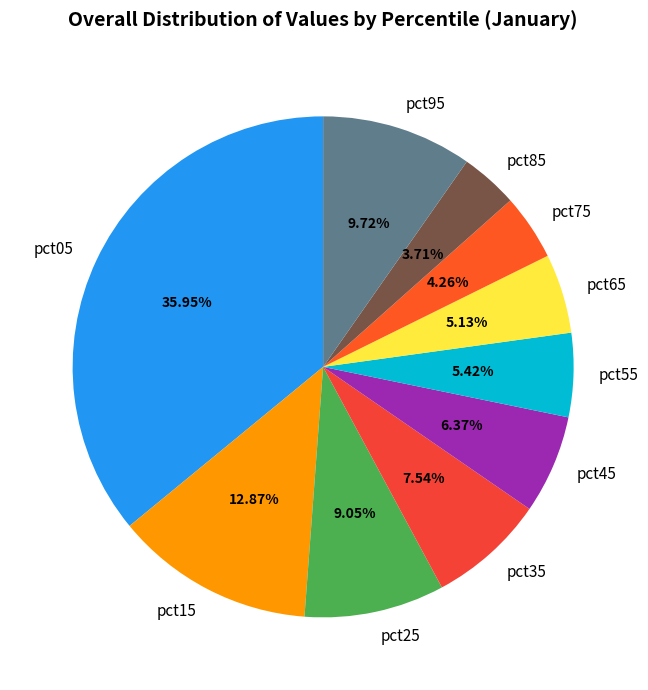

To the nearest percent, what is the difference between the largest and smallest slice percentages?

32%